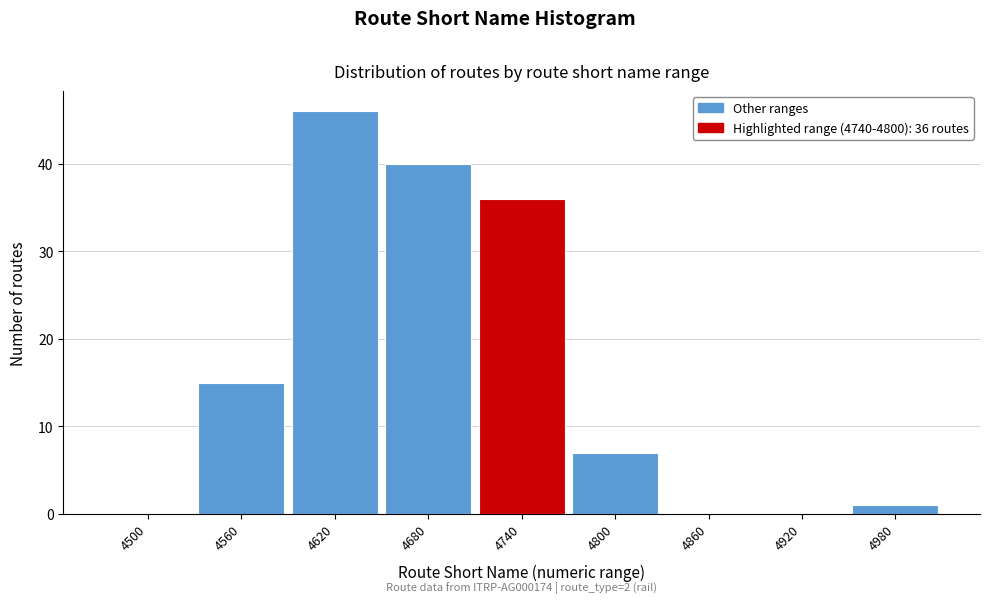

Reading left to right, extract all data points from this chart.

4500=0	4560=15	4620=46	4680=40	4740=36	4800=7	4860=0	4920=0	4980=1